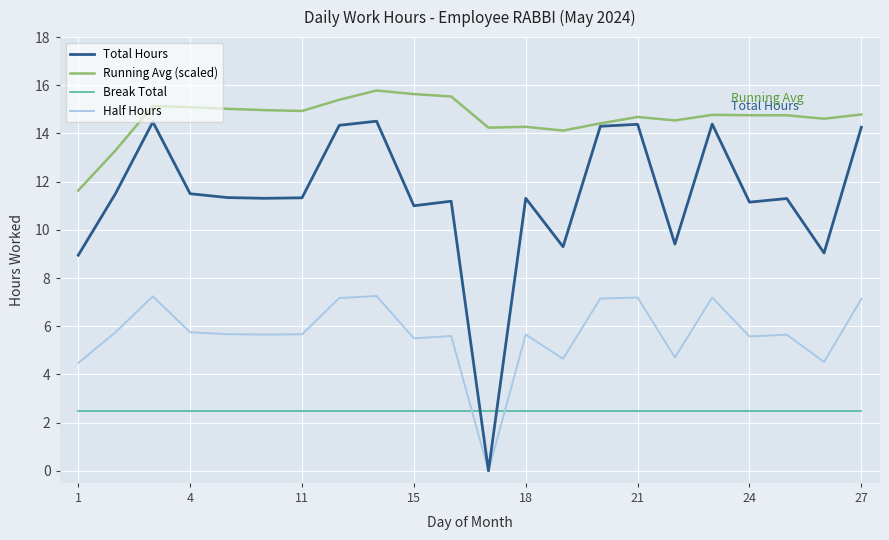

True or false: Break Total and Running Avg (scaled) intersect in this chart.

False